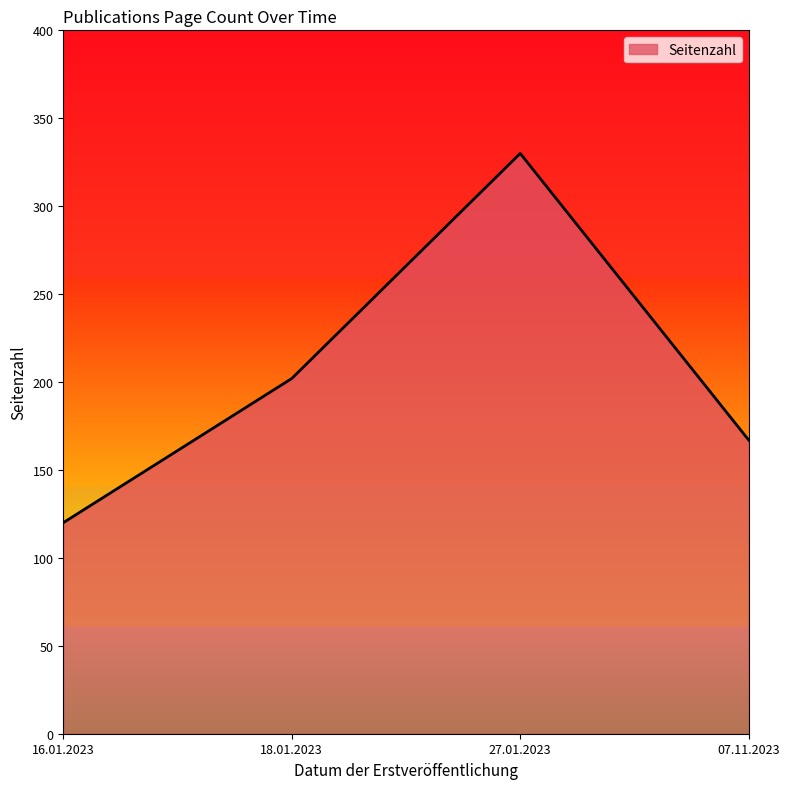

What is the average value?

205